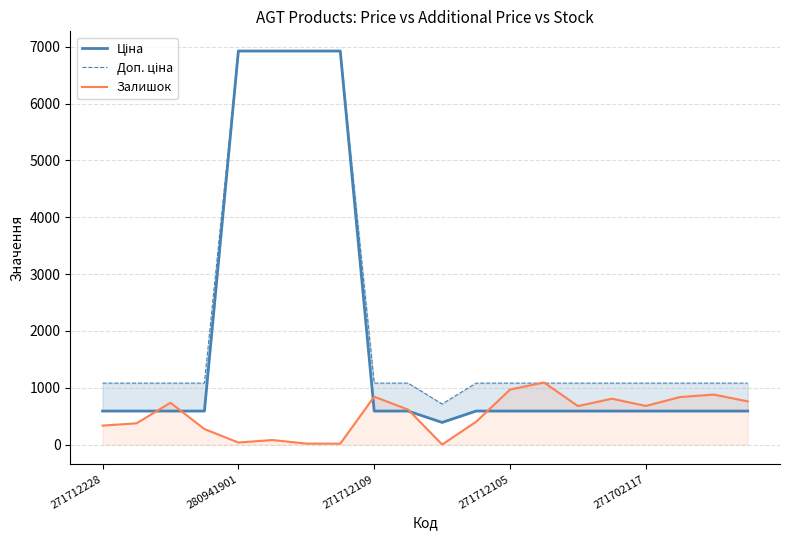

At which label does Залишок reach its minimum?

10